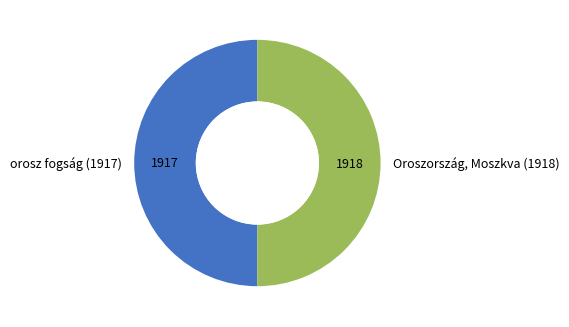

True or false: orosz fogság (1917) accounts for 36% of the total.

False